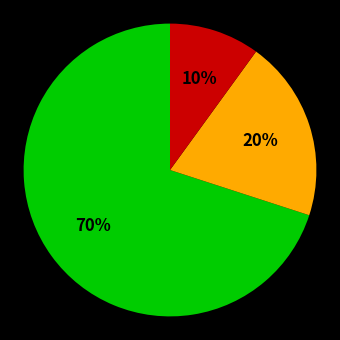

To the nearest percent, what is the average slice percentage?

33%